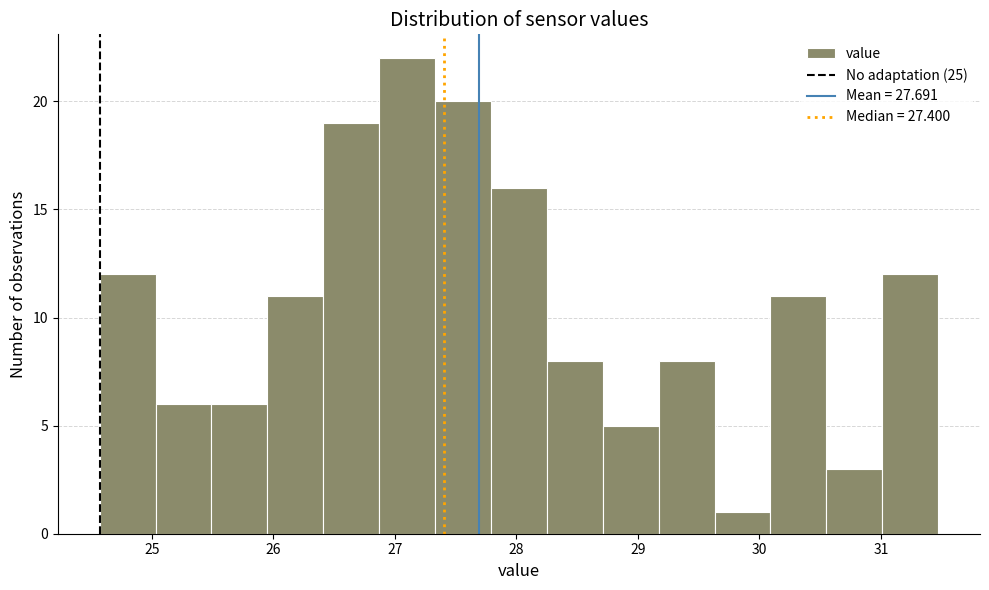

What is the height of the bar covering 24.57 to 25.03 on the x-axis? Neither the bar edges nor the heights are printed on the chart, so give them approximately, as read against the axes.

12